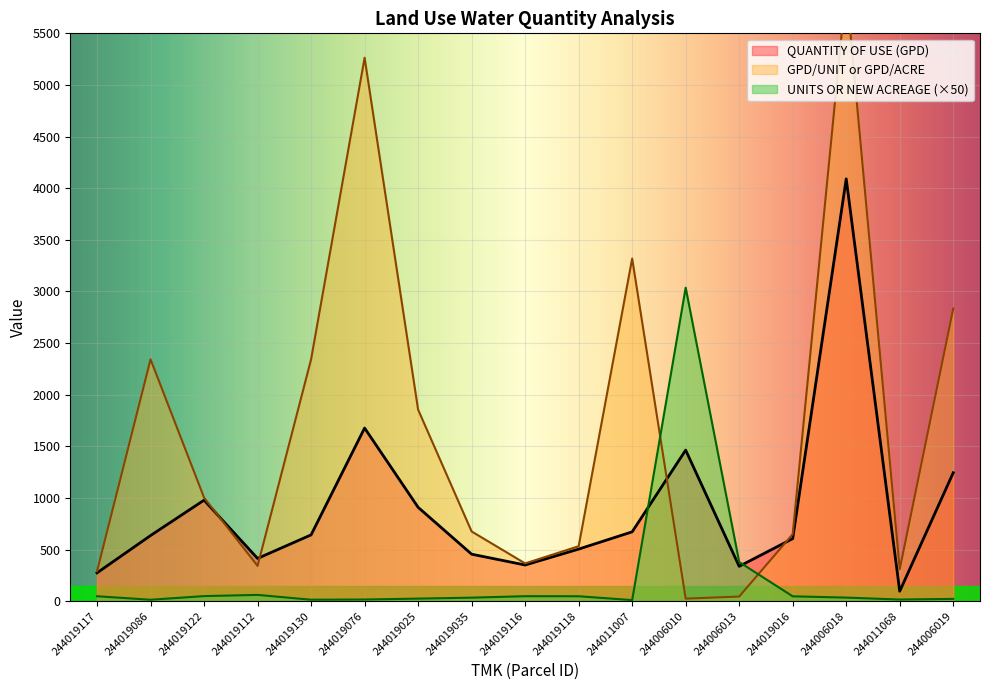

Which series has the largest range (max minus min)?

GPD/UNIT or GPD/ACRE